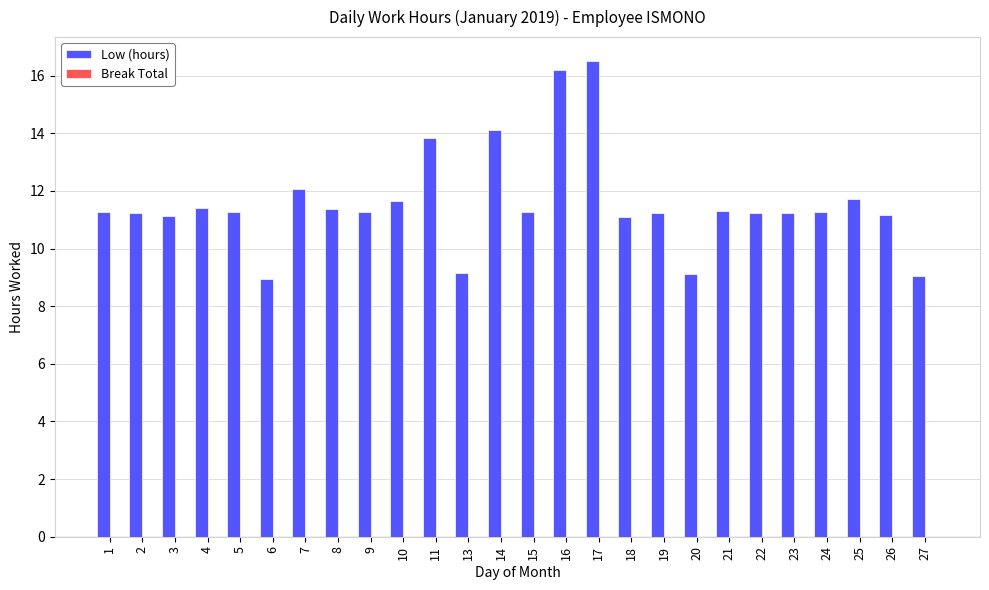

The value at 1 is 11.2. True or false?

True